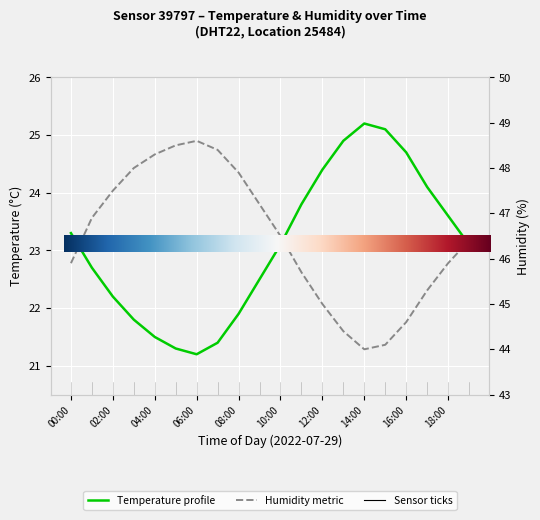

True or false: temperature has more than 2 points higher than both neighbors.

False